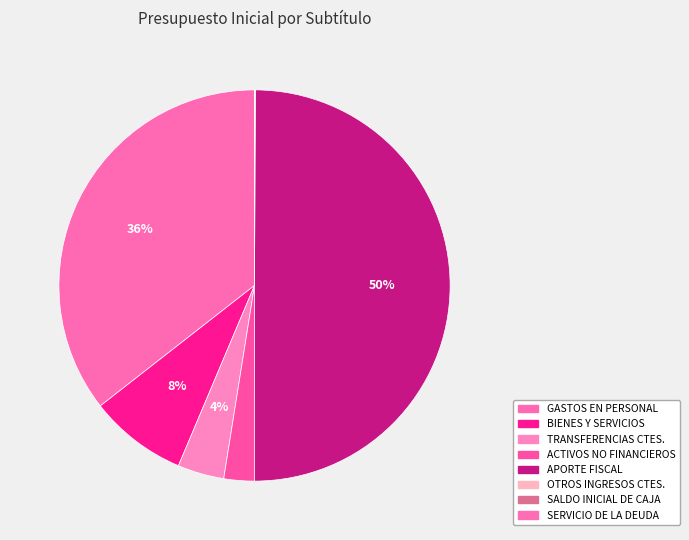

How many segments does this pie chart have?

8